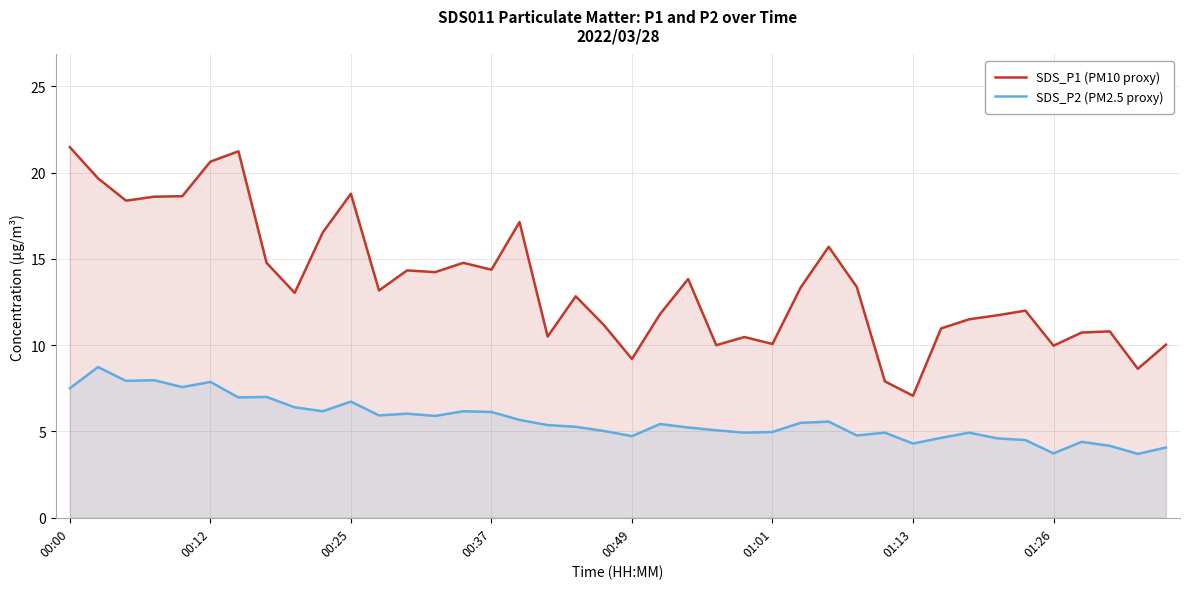

What is the value of the SDS_P2 (PM2.5 proxy) point at the 7th from the left?

7.0